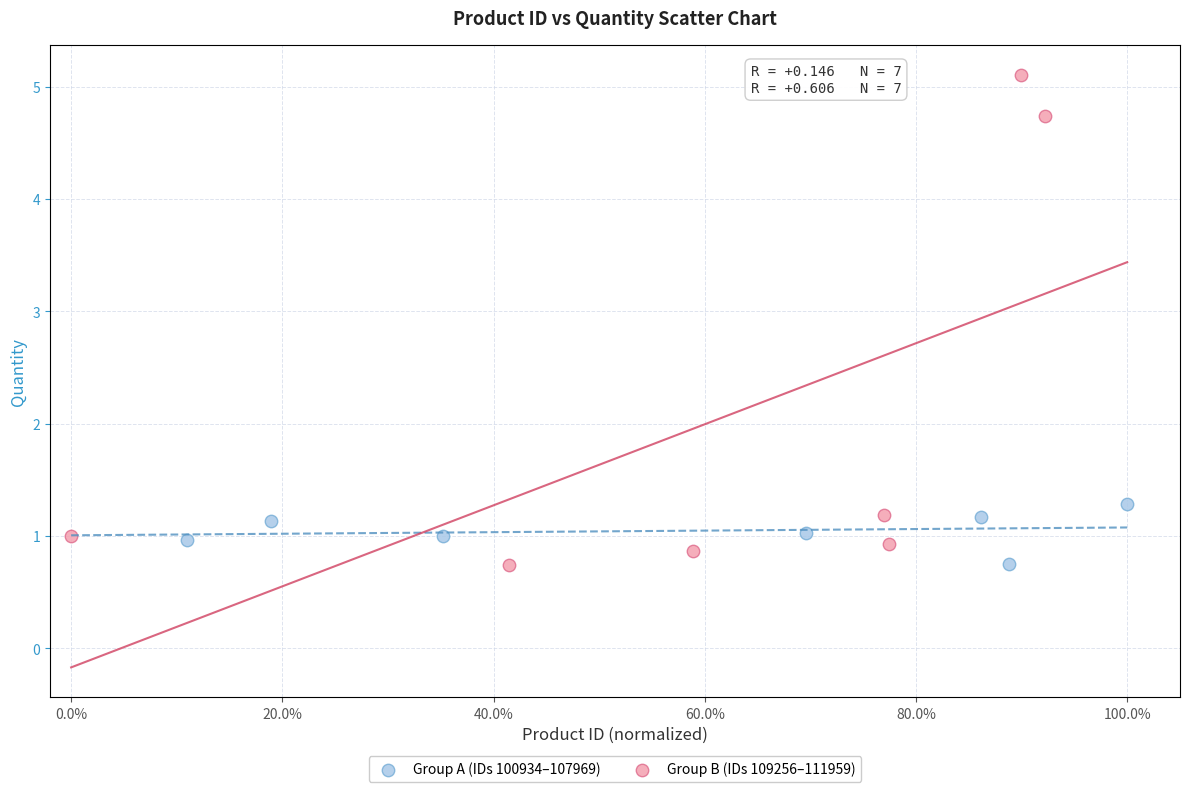

Which series reaches the maximum Y coordinate?

Group B (IDs 109256–111959)